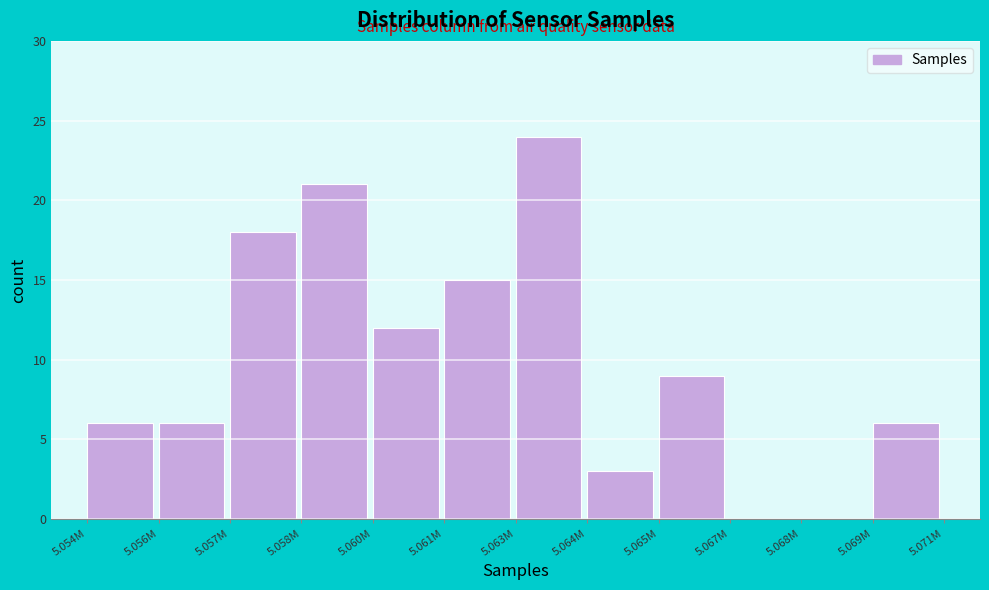

Reading left to right, what are all the values shown in this chart?

5.054M=6	5.056M=6	5.057M=18	5.058M=21	5.060M=12	5.061M=15	5.063M=24	5.064M=3	5.065M=9	5.067M=0	5.068M=0	5.069M=6